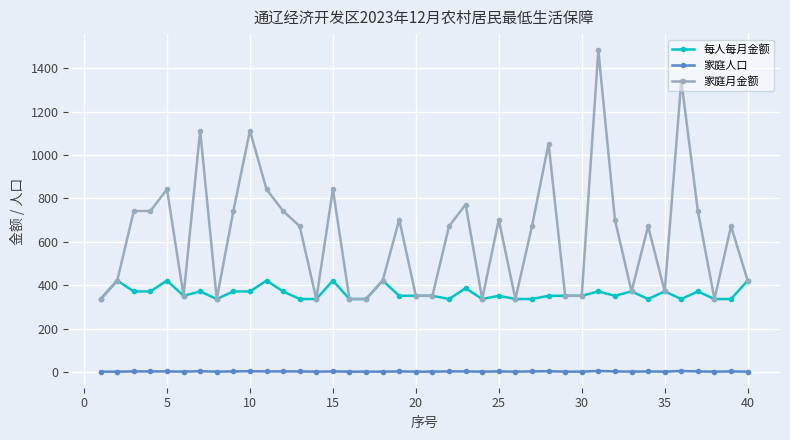

Which series has the largest total across all categories?

家庭月金额